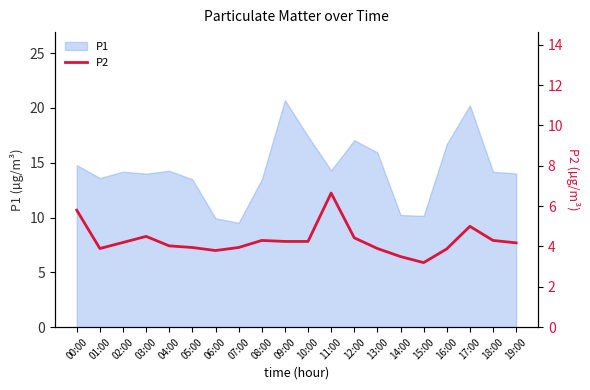

True or false: P1 has a value of 14.7 at 07:00.

False